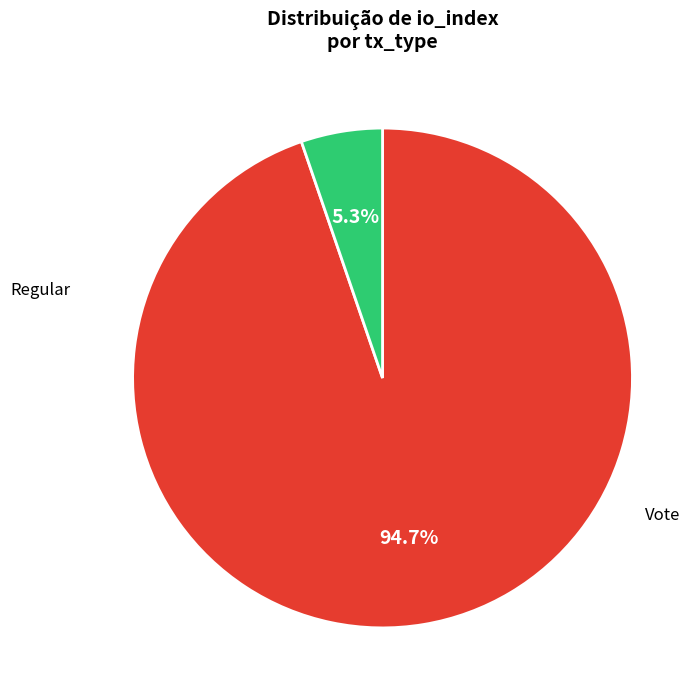

To the nearest percent, what is the difference between the Vote and Regular slice percentages?

89%